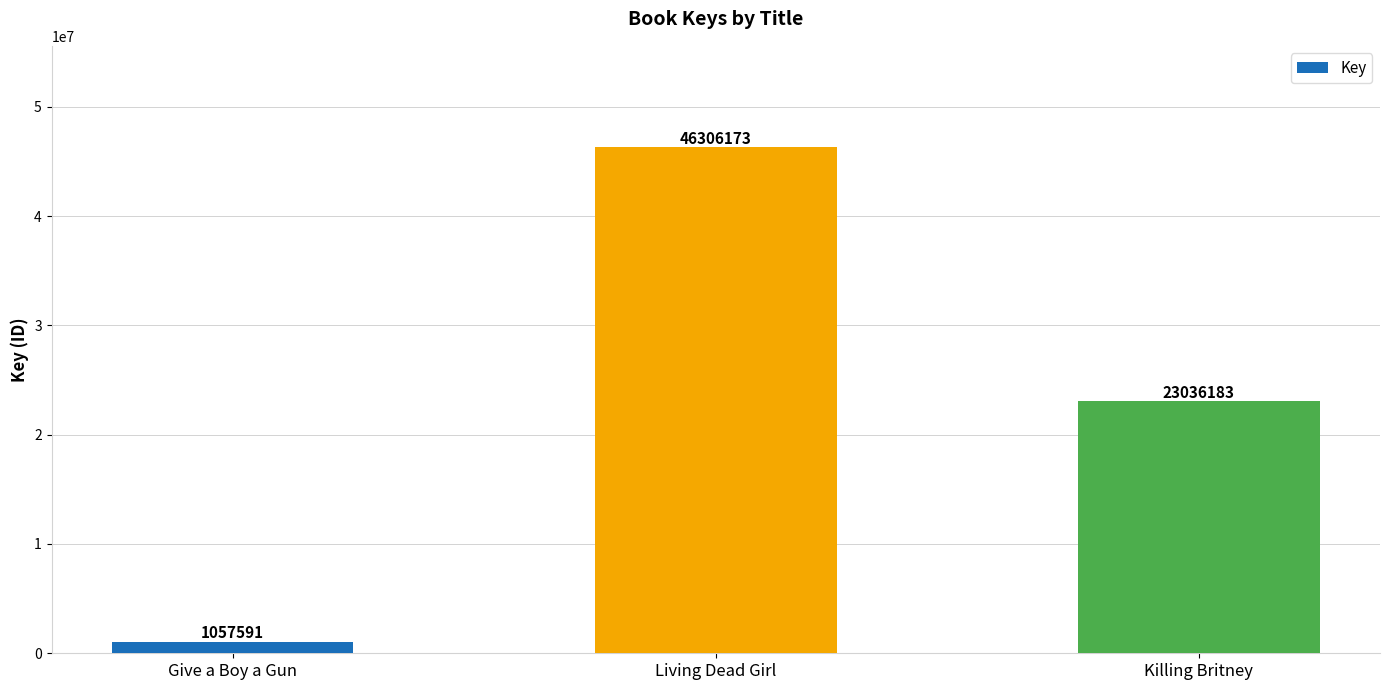

What is the average value?

23466649